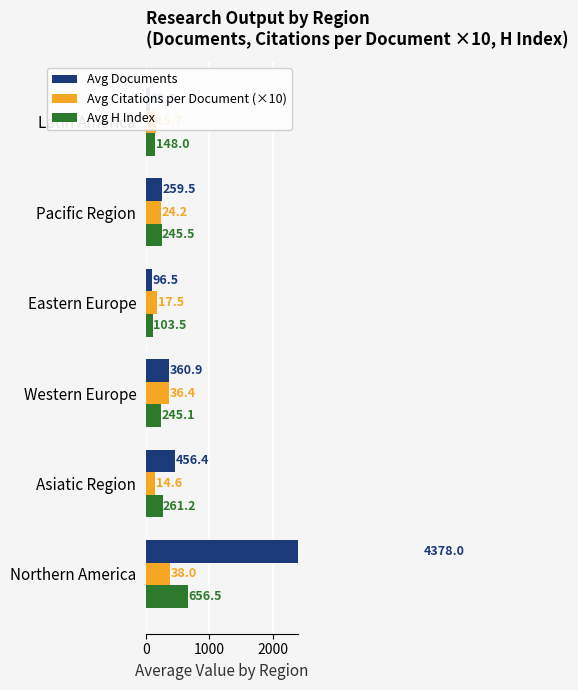

Which series has the largest total across all categories?

Avg Documents